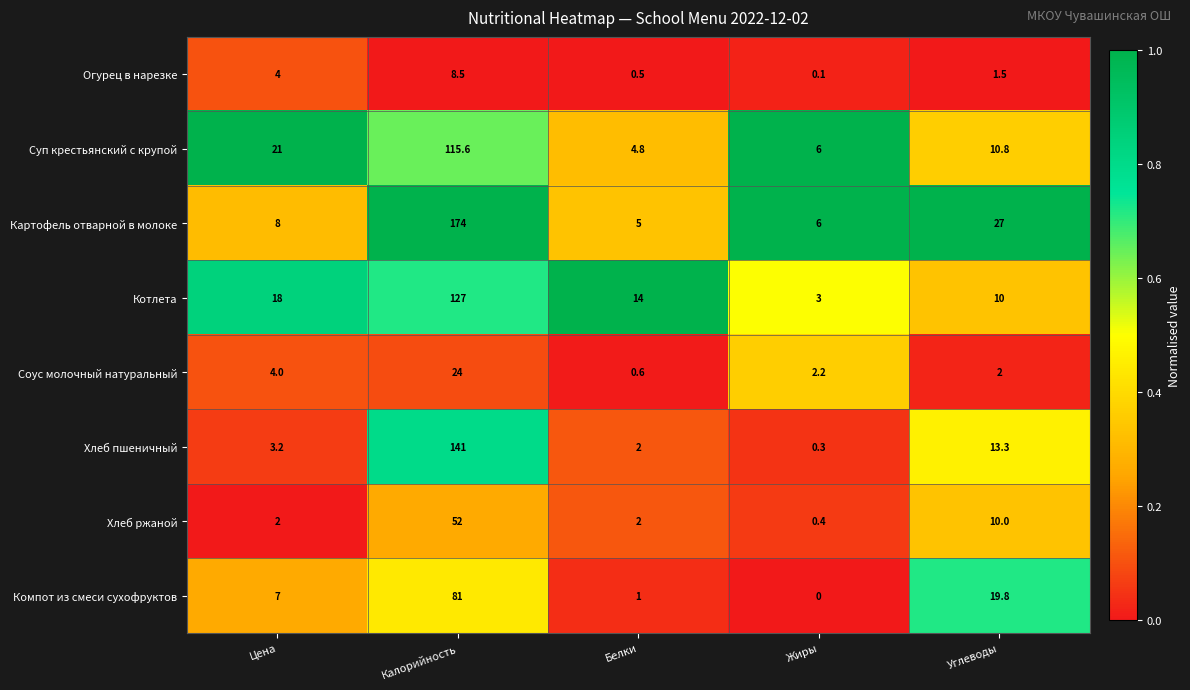

True or false: Картофель отварной в молоке has a value of 7.9 at Белки.

False